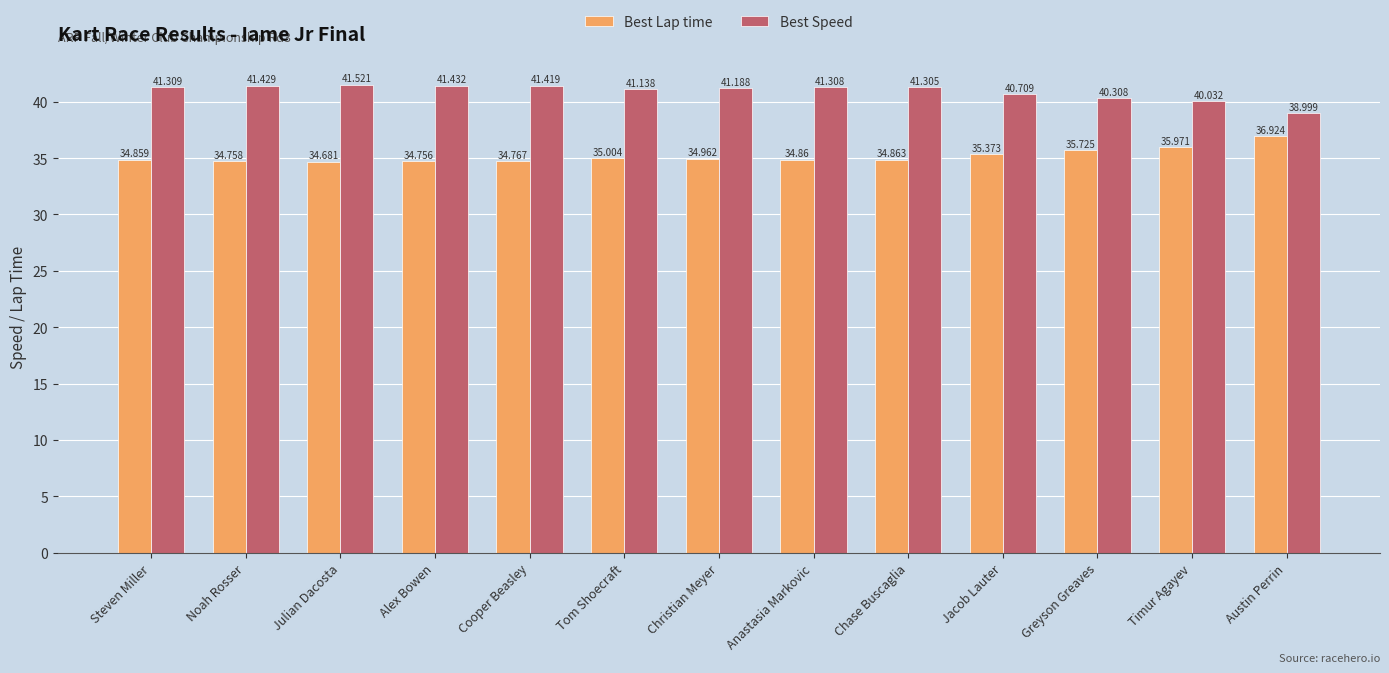

At which category is the sum across all series the highest?

Julian Dacosta